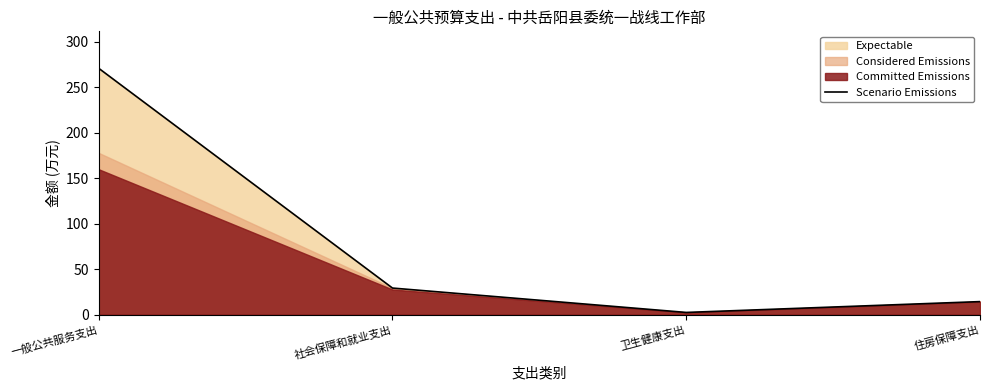

What is the change in value from 社会保障和就业支出 to 卫生健康支出?

-26.8